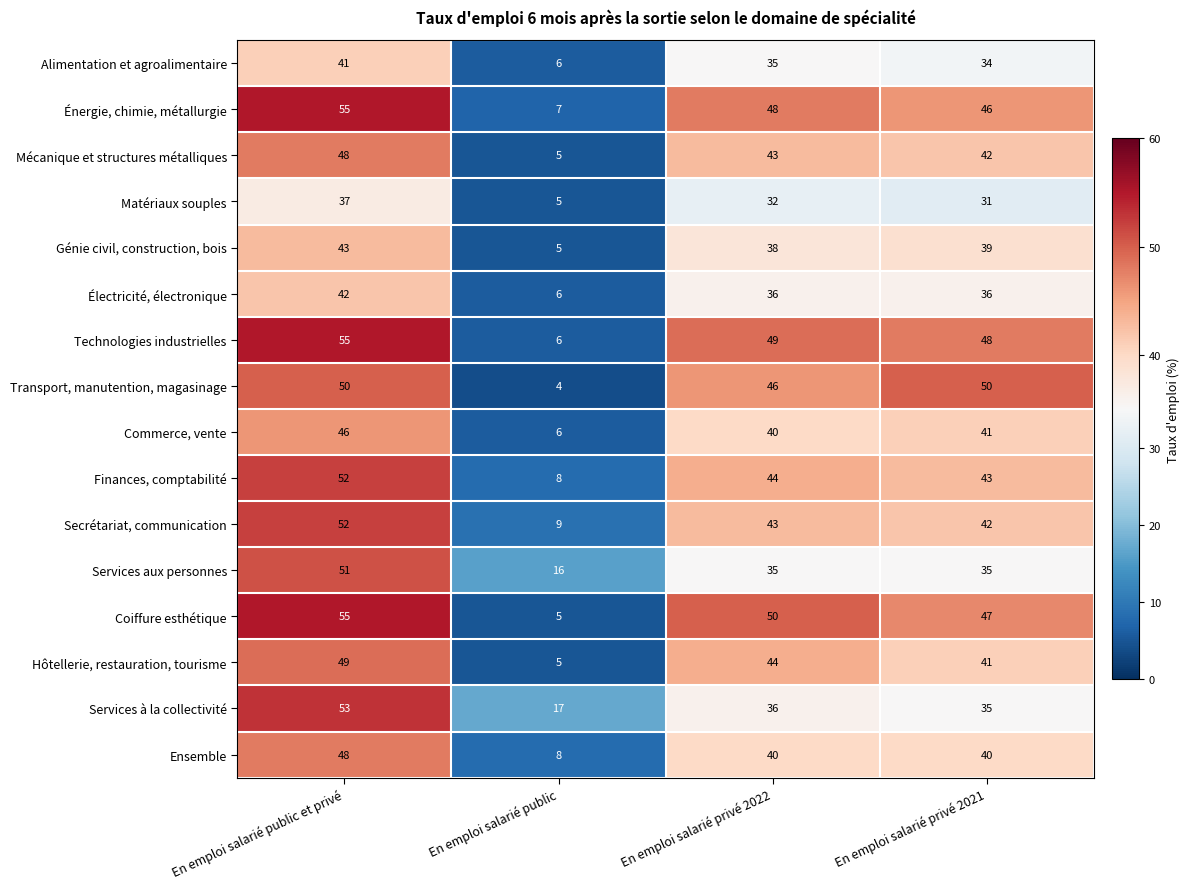

The Énergie, chimie, métallurgie series shows 18 at En emploi salarié public et privé. True or false?

False